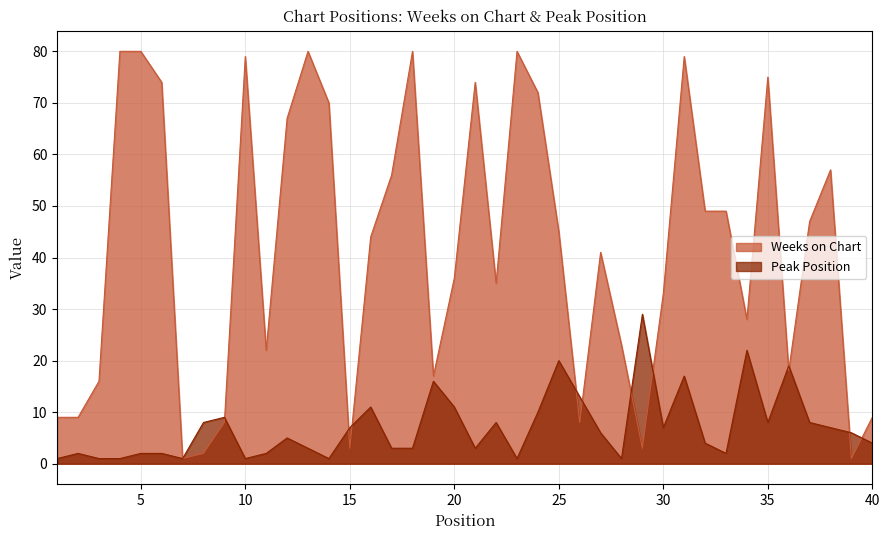

What is the difference between the Peak Position values at 22 and 29?

21